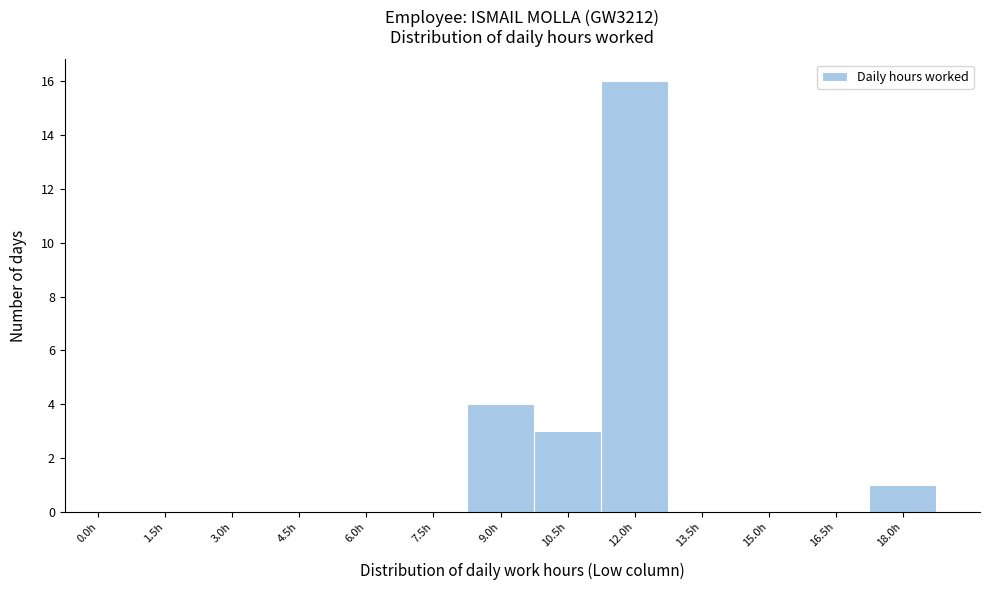

Reading left to right, extract all data points from this chart.

0.0h=0	1.5h=0	3.0h=0	4.5h=0	6.0h=0	7.5h=0	9.0h=4	10.5h=3	12.0h=16	13.5h=0	15.0h=0	16.5h=0	18.0h=1